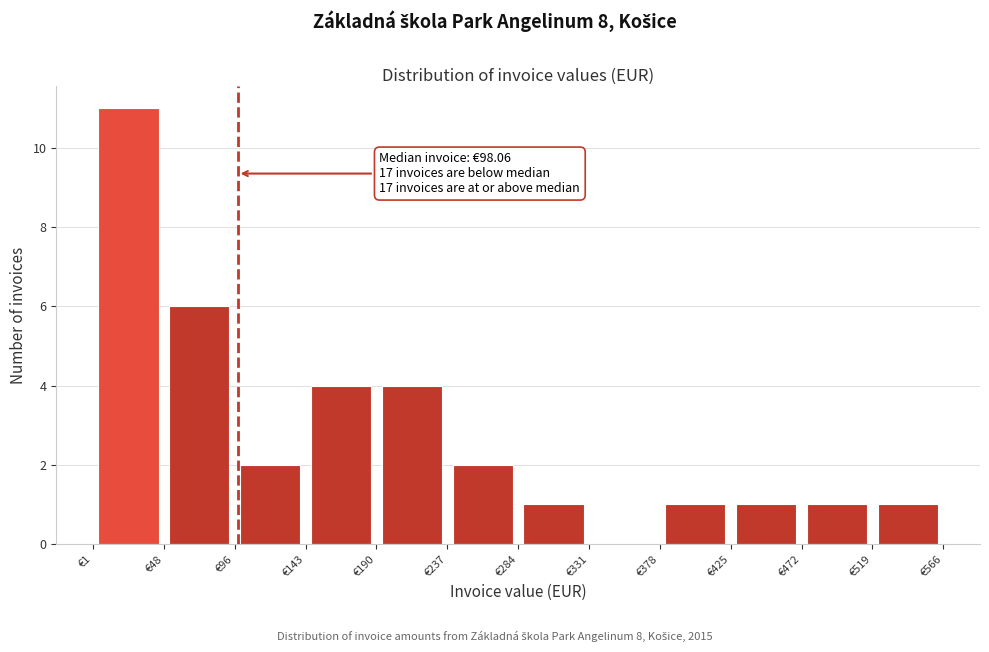

Over which range of the x-axis is the bar tallest?

0 to 50